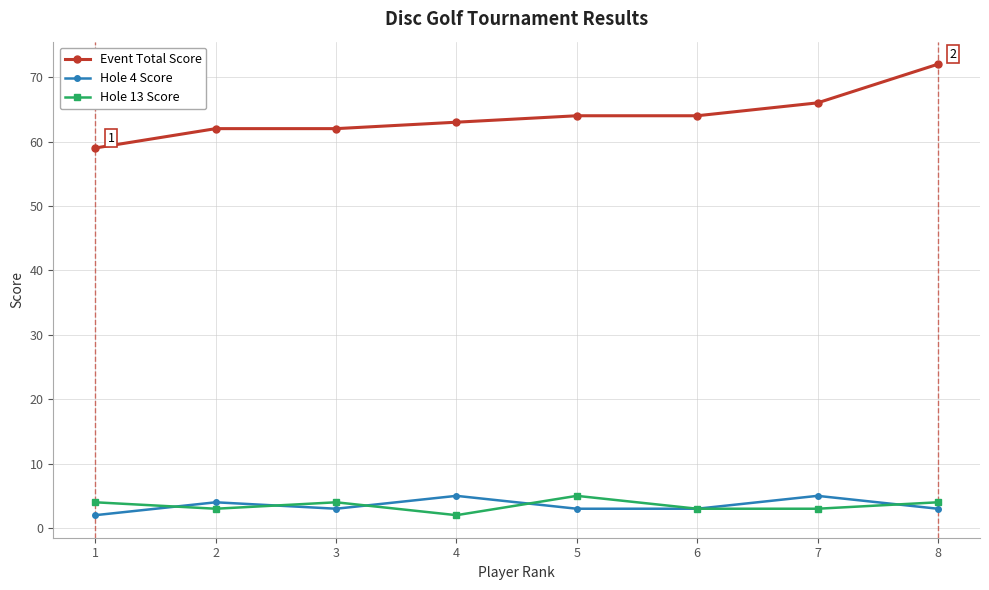

In Hole 4 Score, how many points are higher than both neighbors (excluding endpoints)?

3